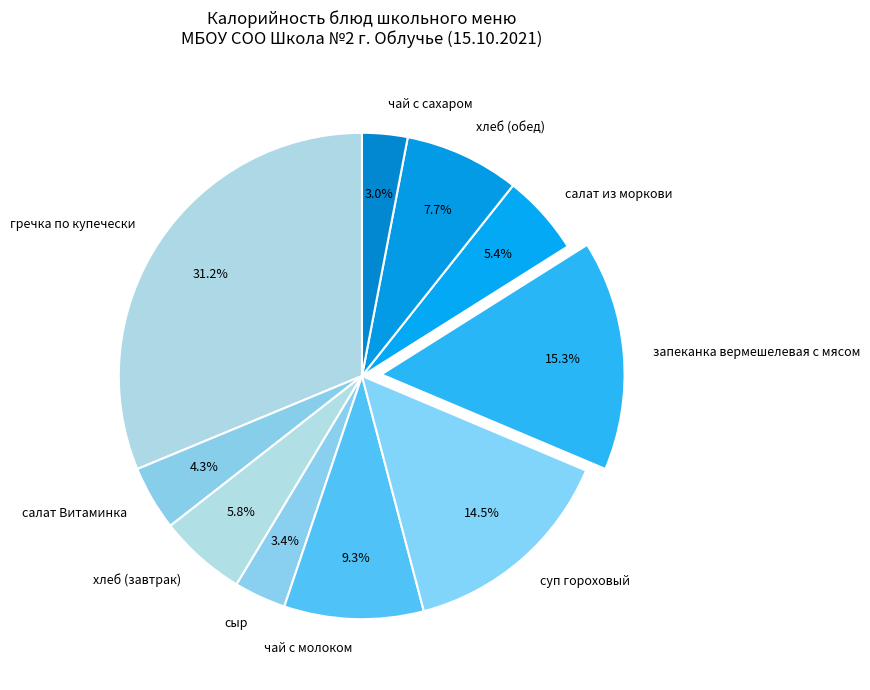

To the nearest percent, what portion does чай с сахаром represent?

3%